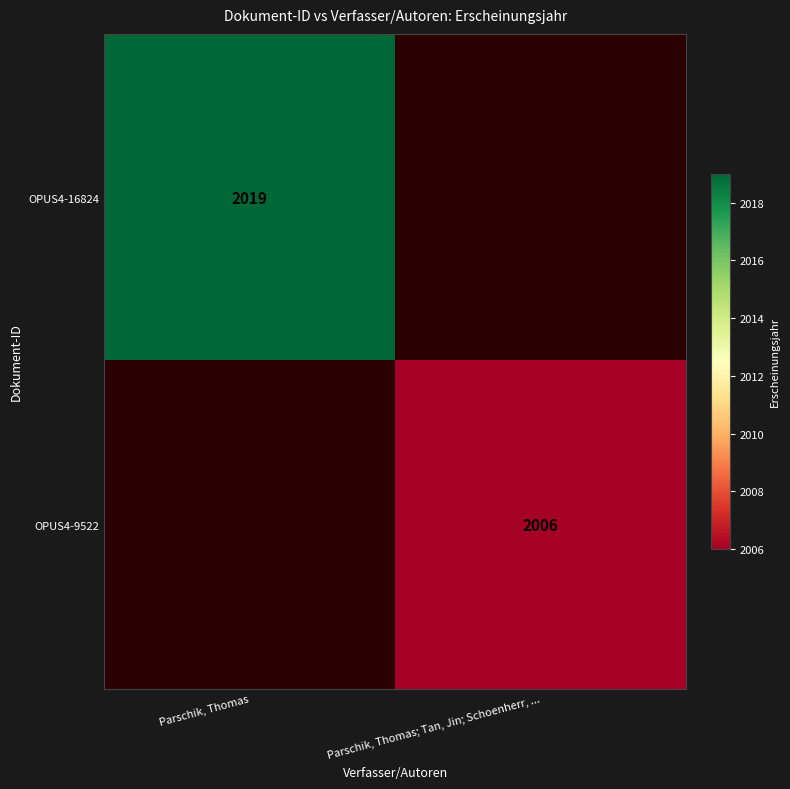

What is the total value across all series at Parschik, Thomas?

2019